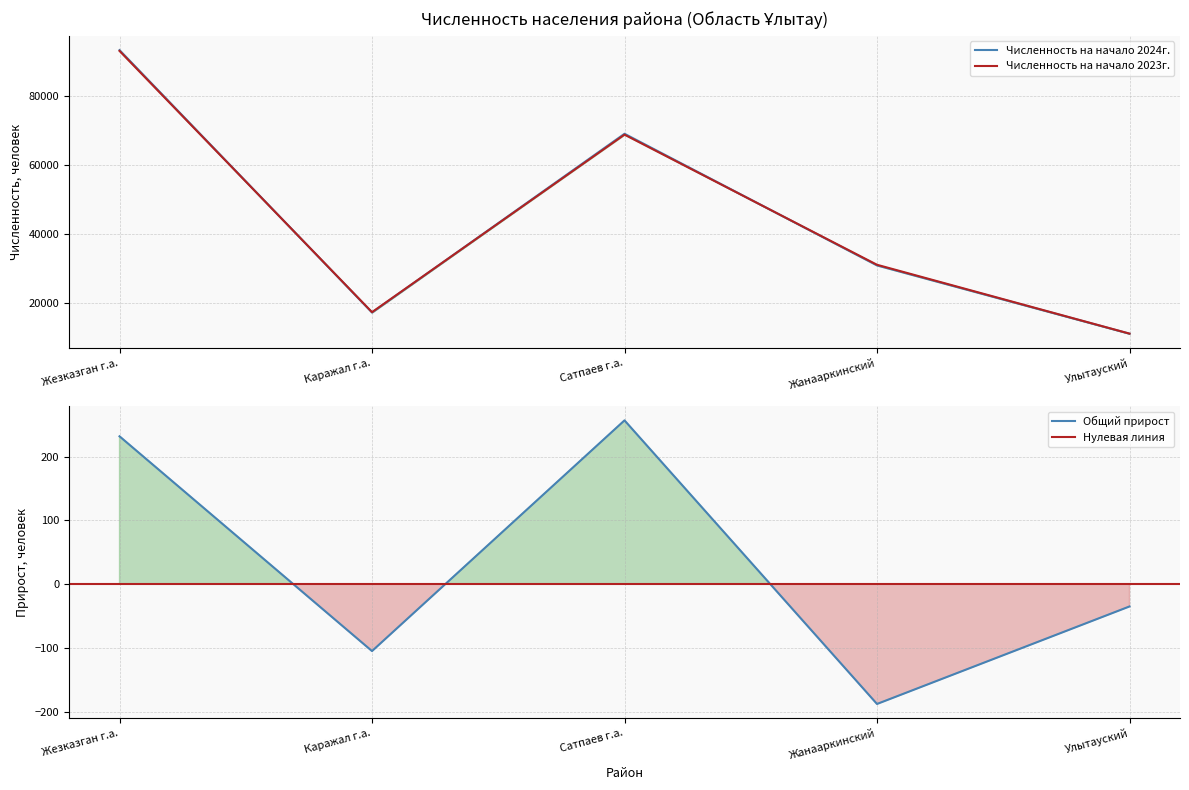

Rank the series by their average value, from lowest to highest.

Численность на начало 2023г., Численность на начало 2024г.